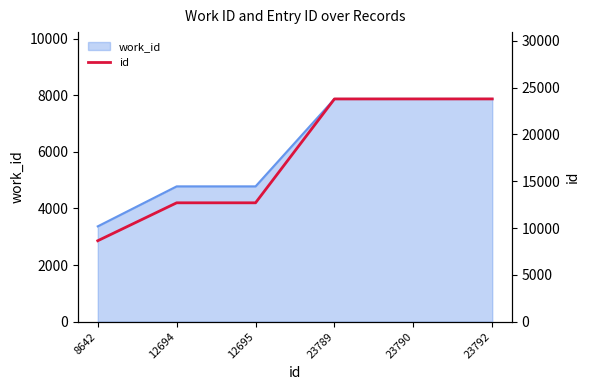

Count the number of values greater than 23789.

2